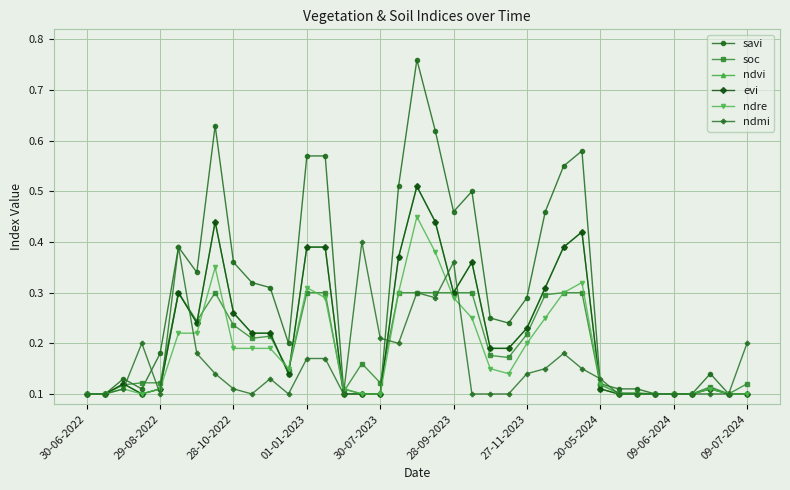

Does the chart have visible grid lines?

Yes